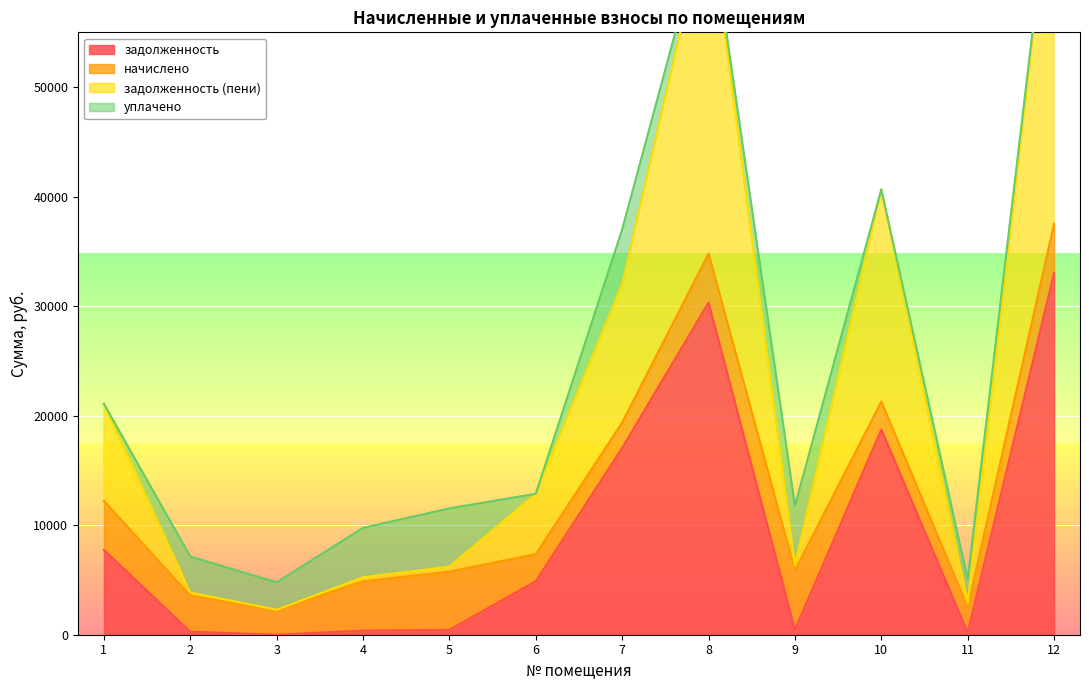

What is the difference between the second highest and minimum values in the задолженность series?

30321.7